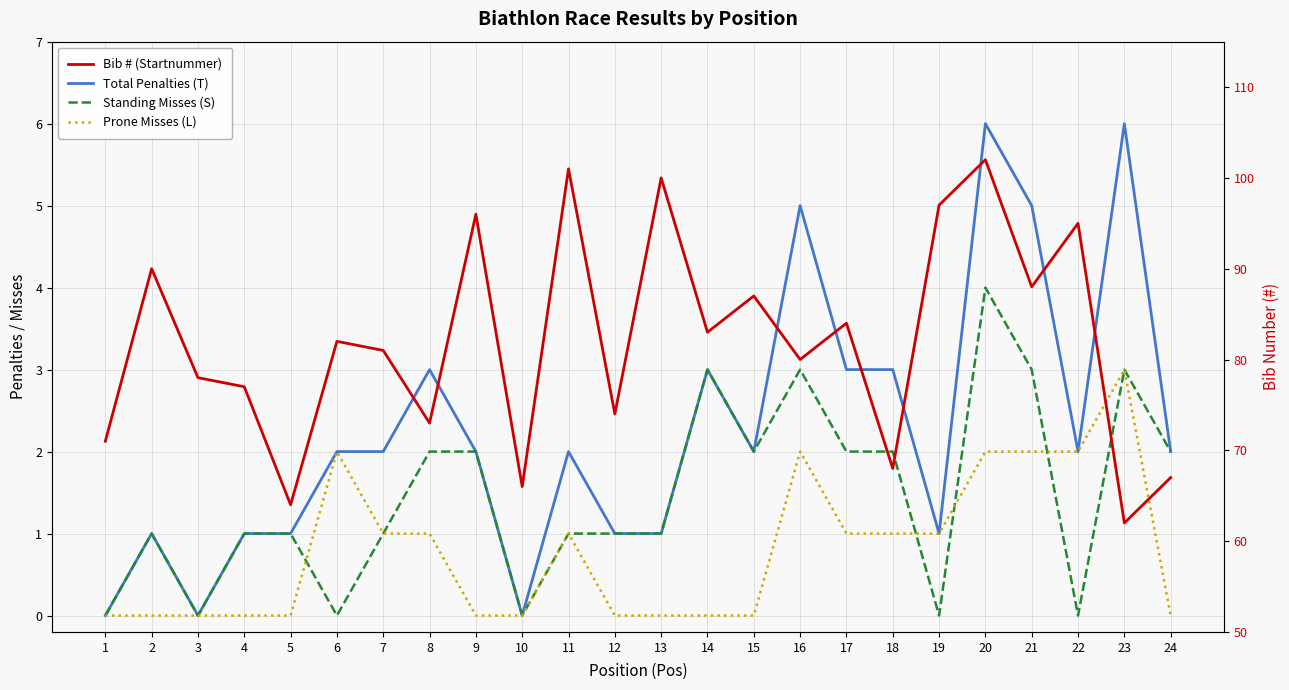

What are all the series names shown in the legend?

Total Penalties (T), Standing Misses (S), Prone Misses (L), Bib # (Startnummer)